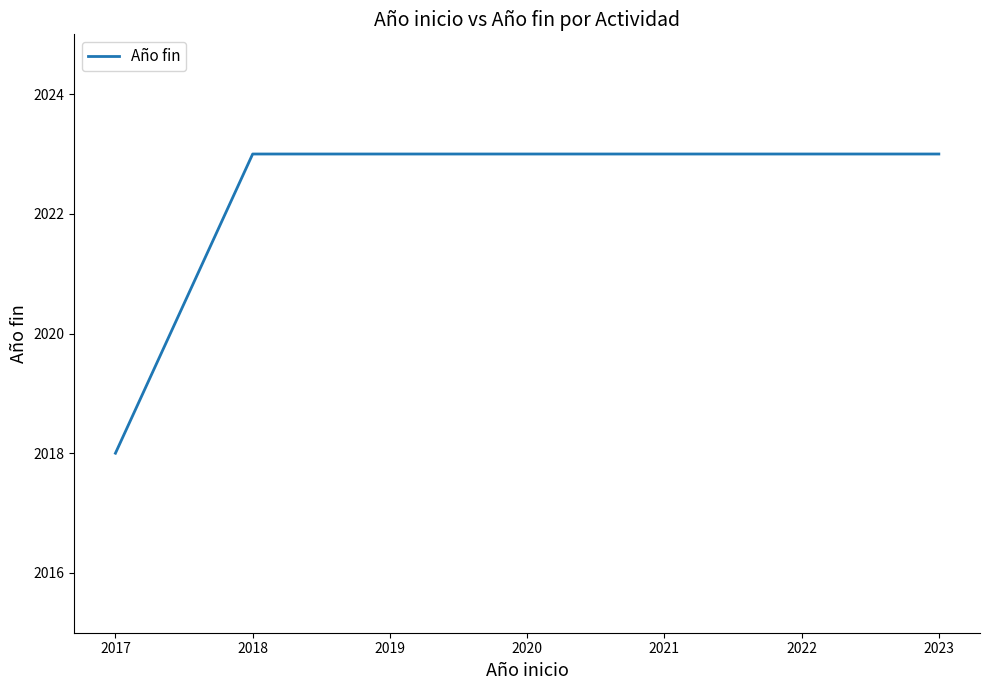

Is this an area chart (filled region under the line)?

No